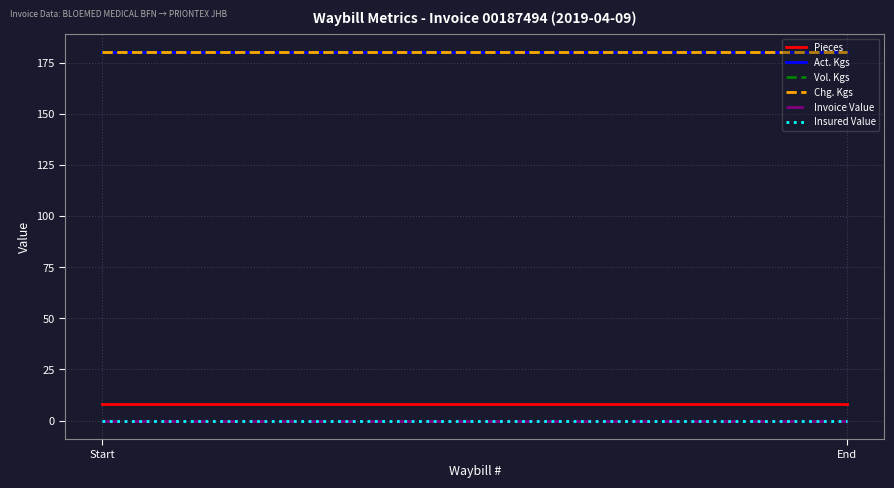

Which series has the widest spread of values?

Pieces